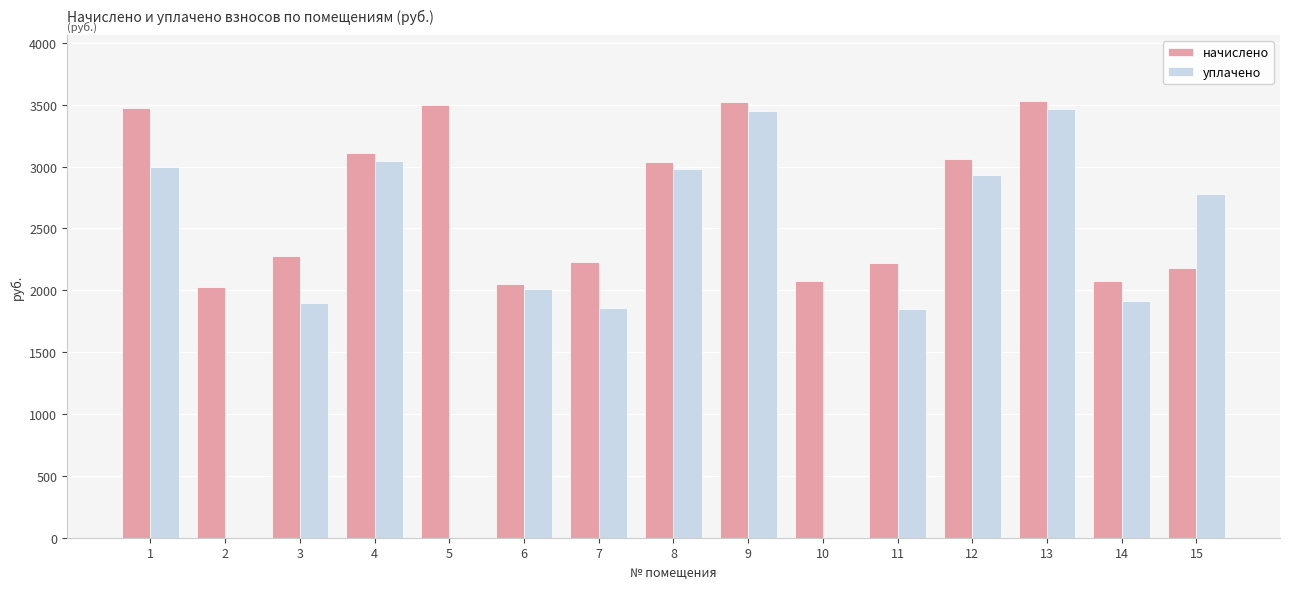

The value of начислено at 4 is 1511.5. True or false?

False